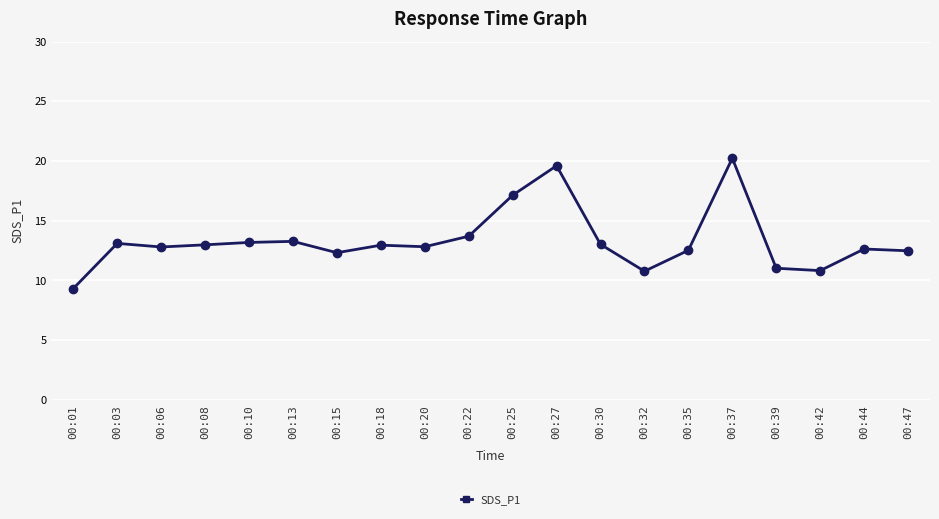

True or false: there are more than 2 points higher than both neighbors.

True